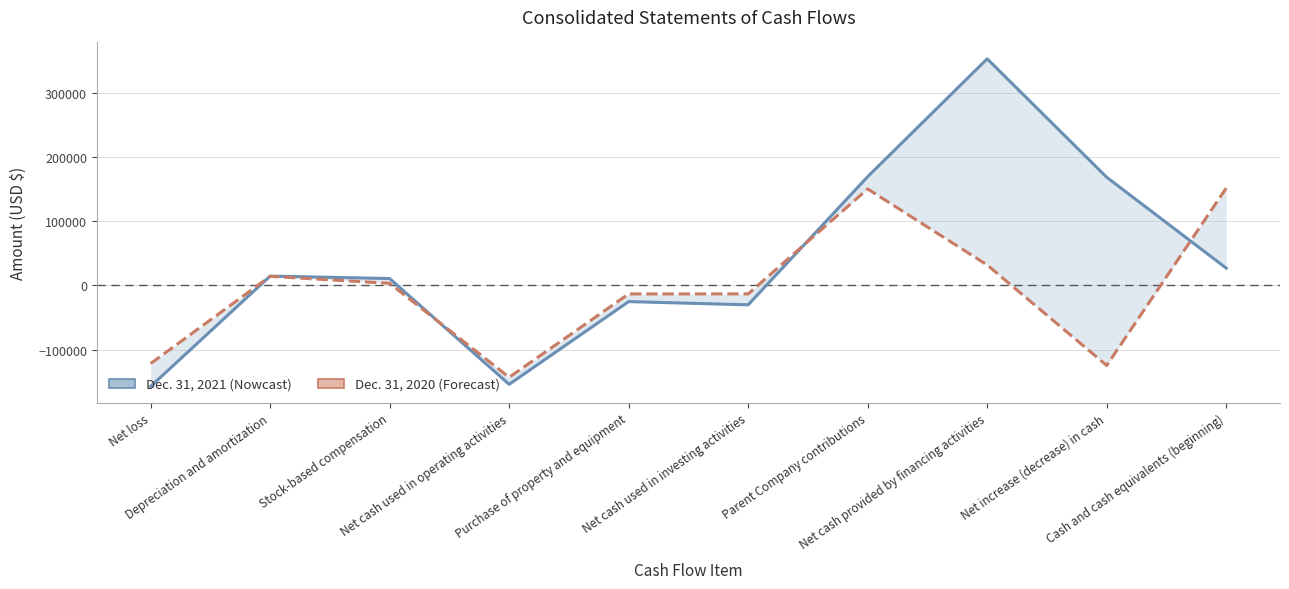

Where is the first local minimum for Dec. 31, 2021?

Net cash used in operating activities